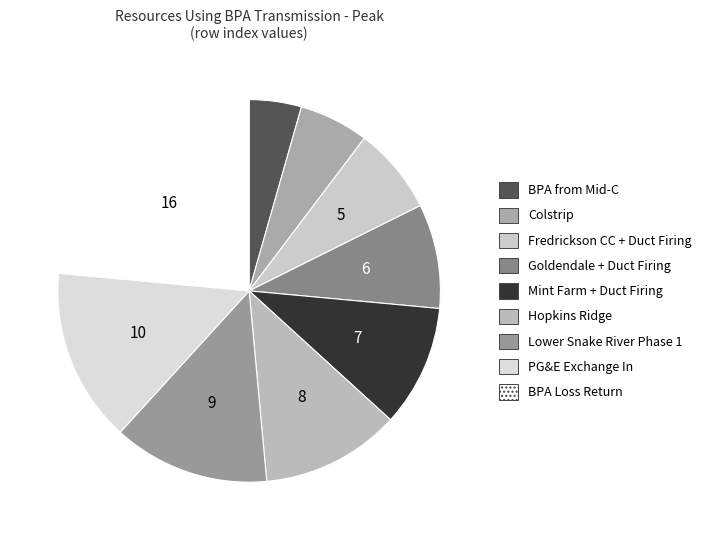

How many segments does this pie chart have?

9